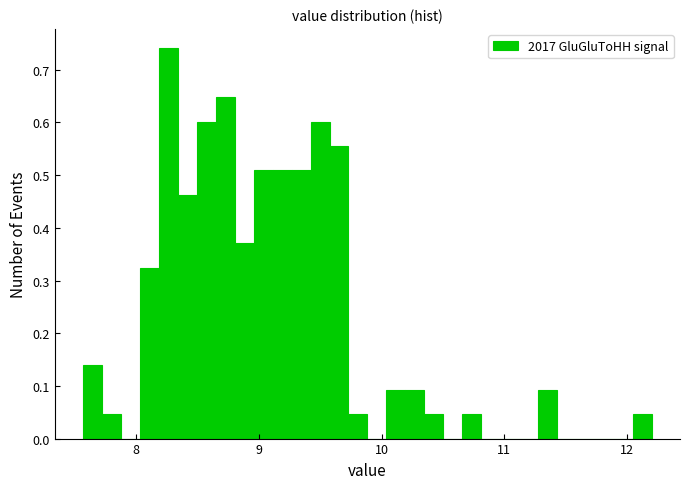

Read against the x-axis, roughly where is the centre of the tallest bar?

8.3